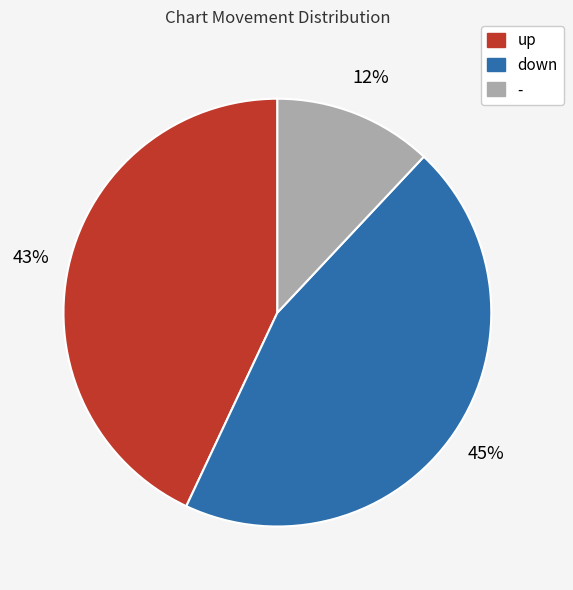

To the nearest percent, what is the difference between the largest and smallest slice percentages?

33%